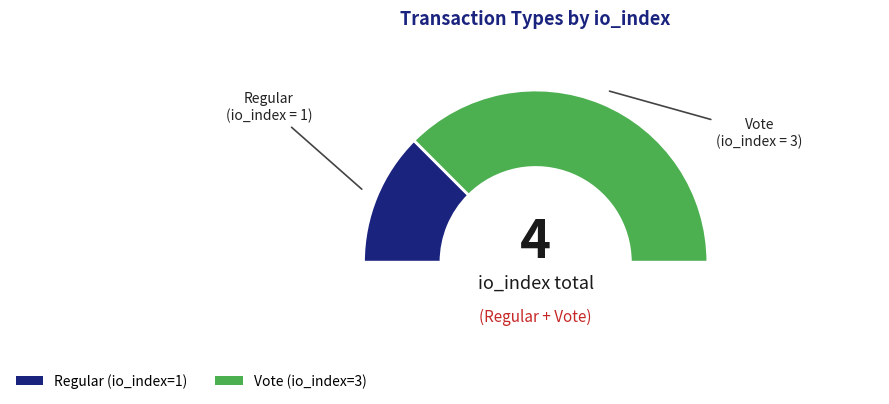

How many segments does this pie chart have?

2